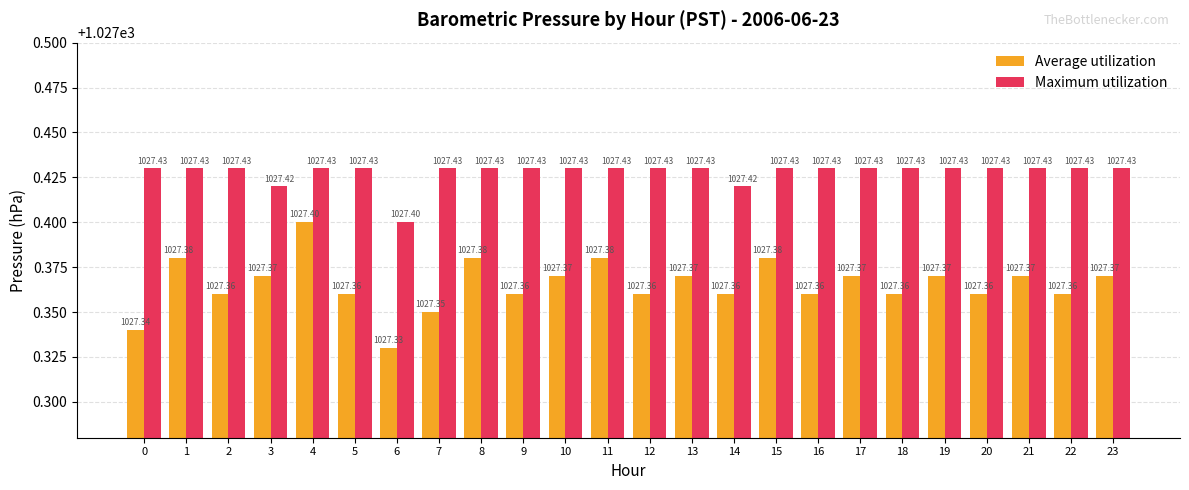

Which series has the largest range (max minus min)?

Average utilization